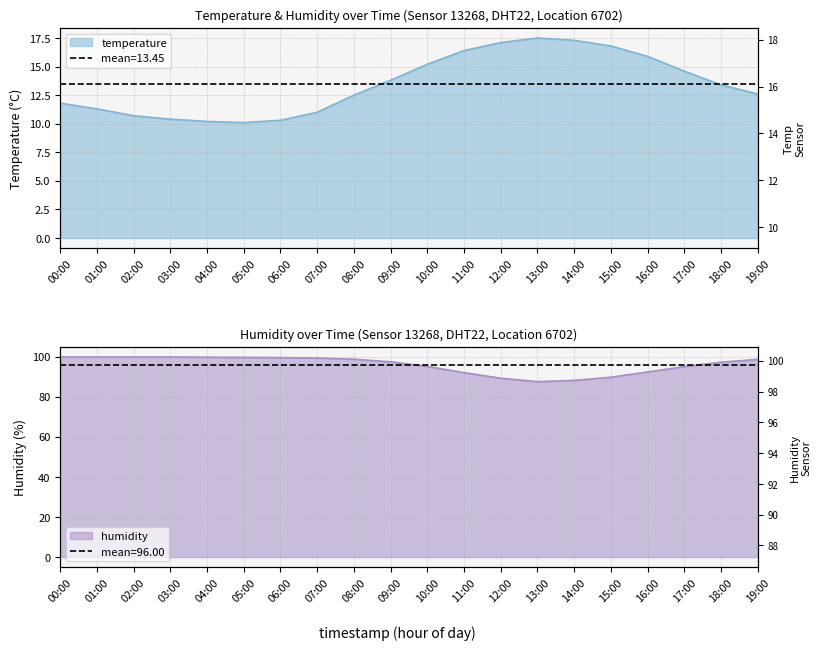

Where is the first local minimum for humidity?

13:00